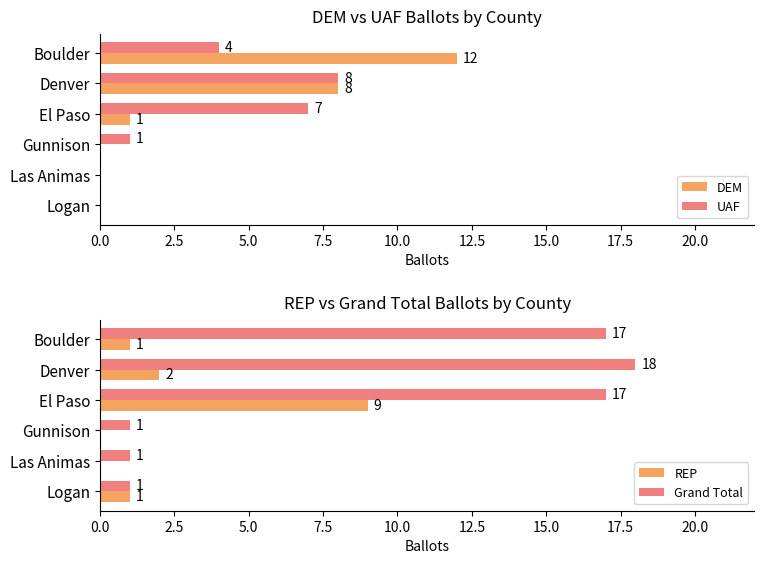

What is the sum of all DEM values?

21